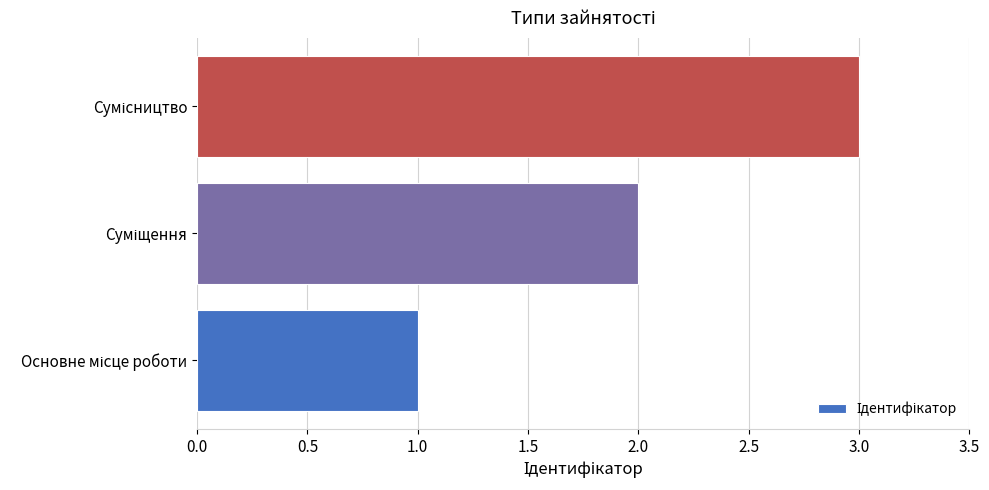

What is the sum of all values?

6